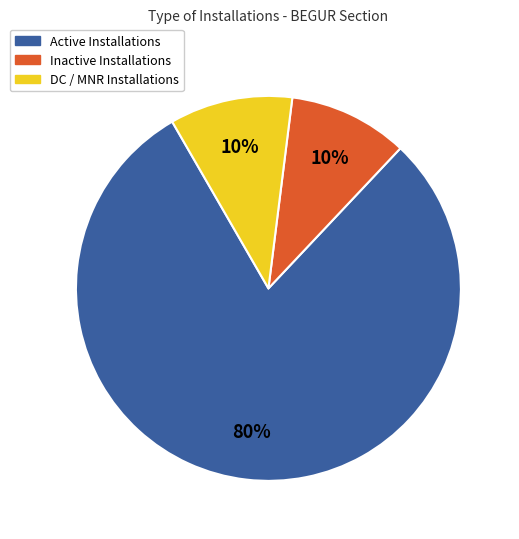

To the nearest percent, what is the average slice percentage?

33%